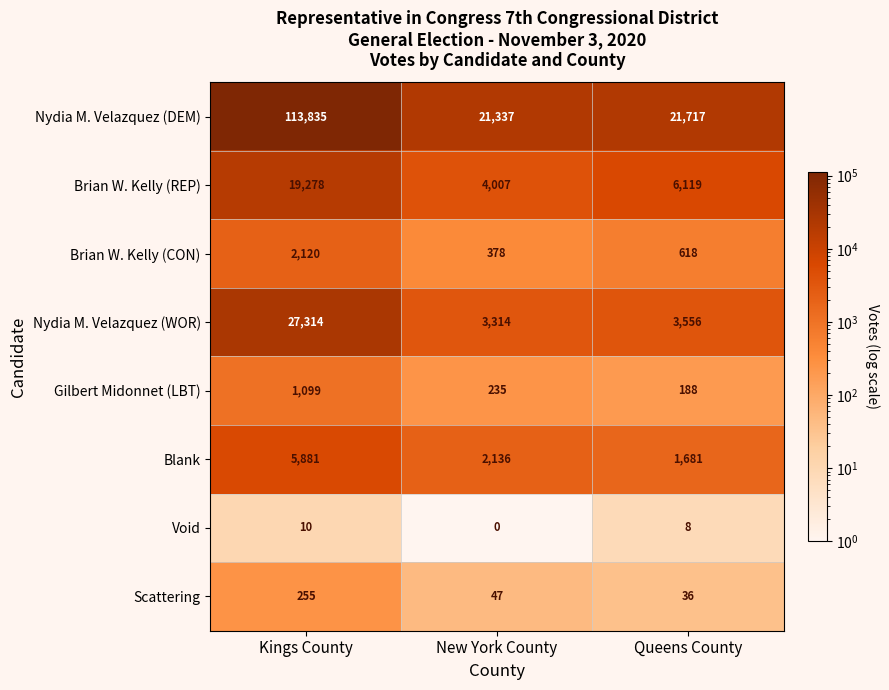

Which category has the lowest value across all series?

New York County